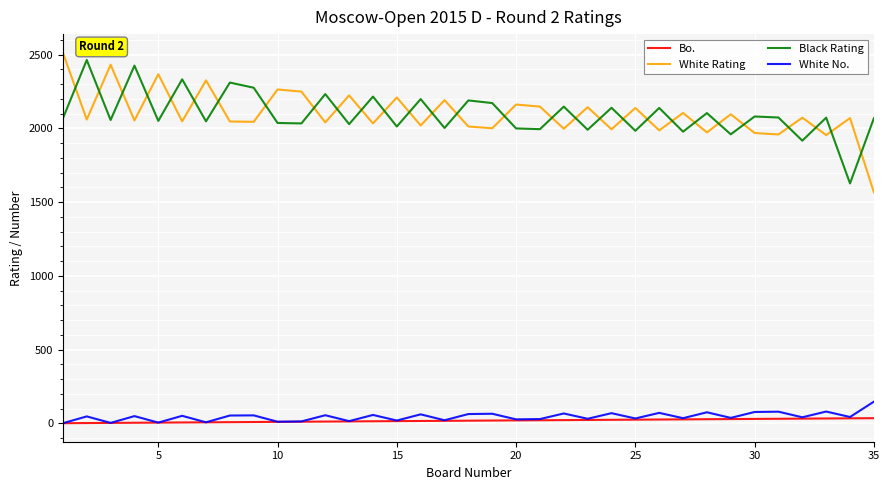

What is the maximum value for White No.?

147